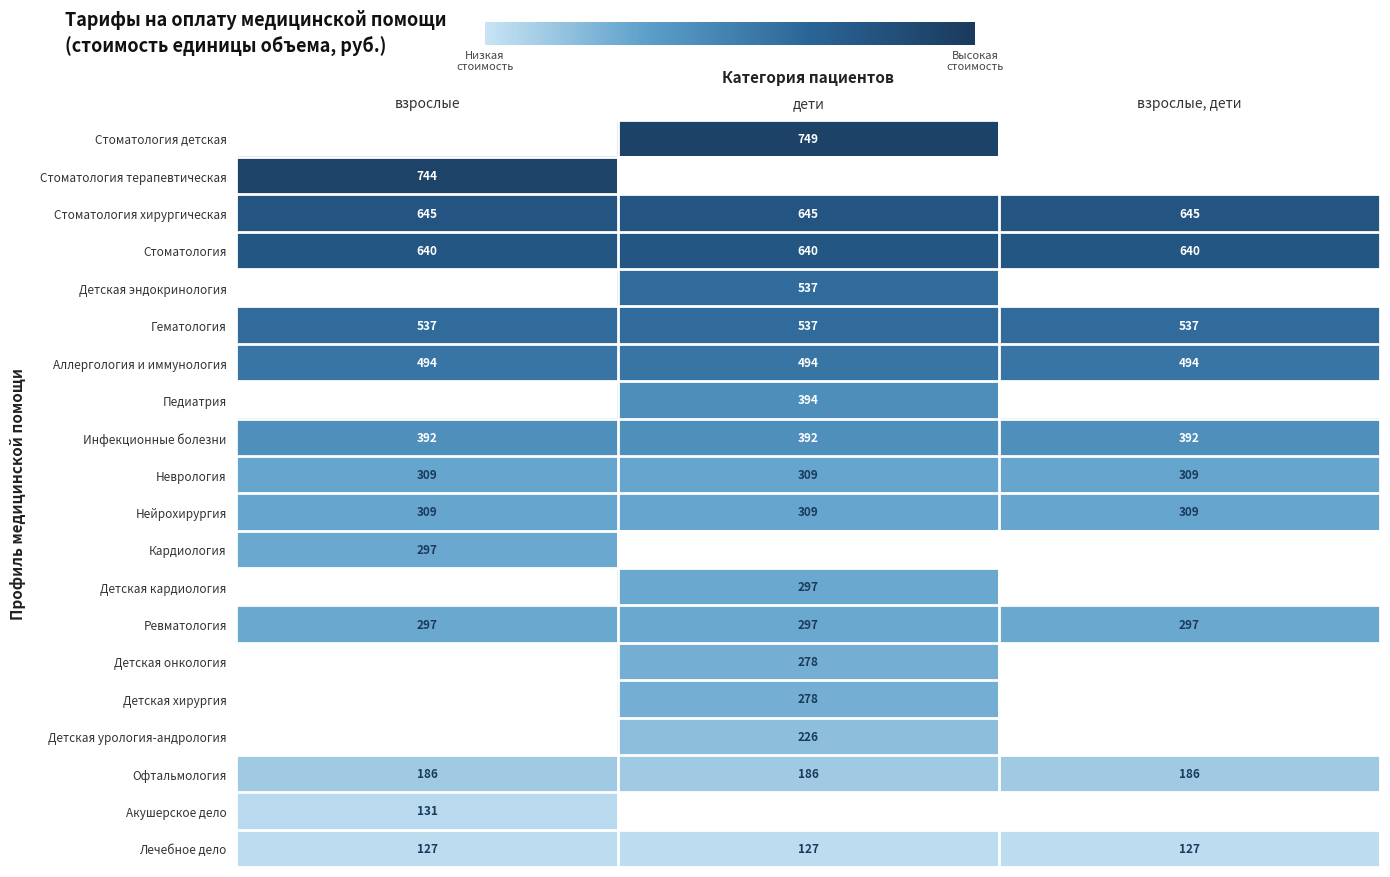

Read the Лечебное дело value at дети.

127